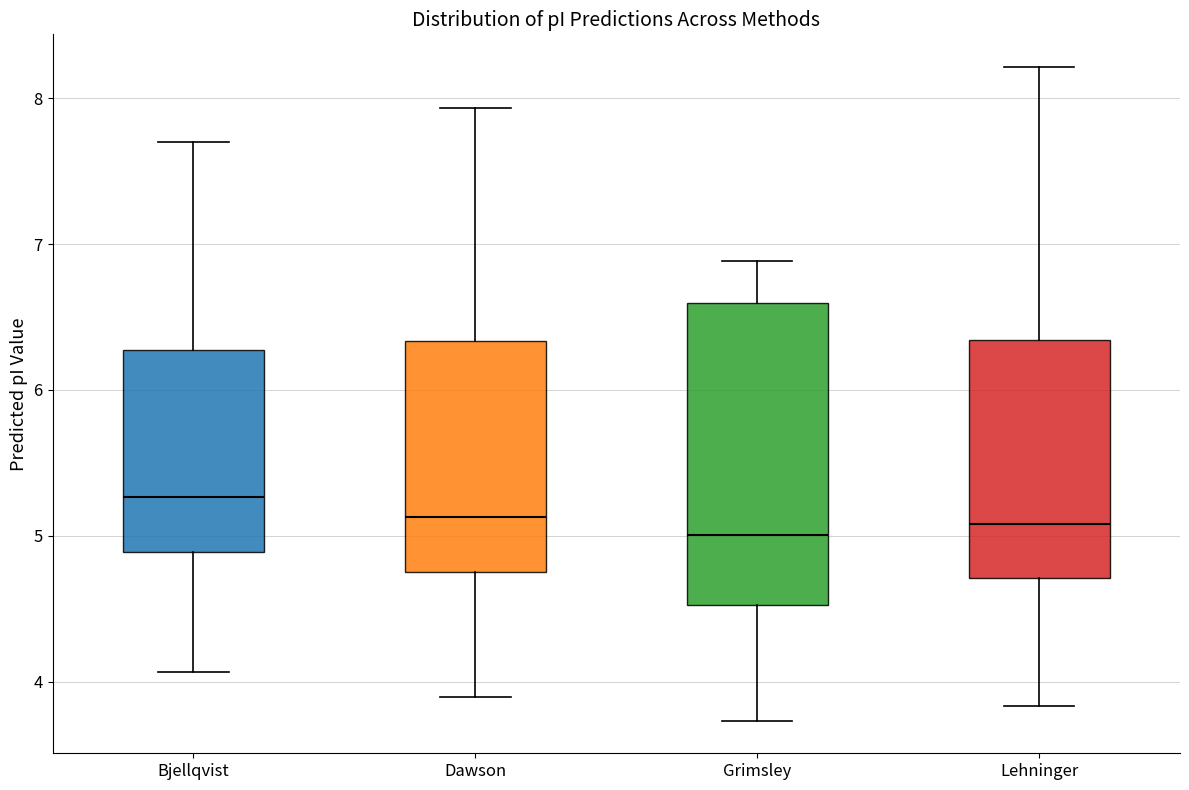

Which box has the highest median line?

Bjellqvist